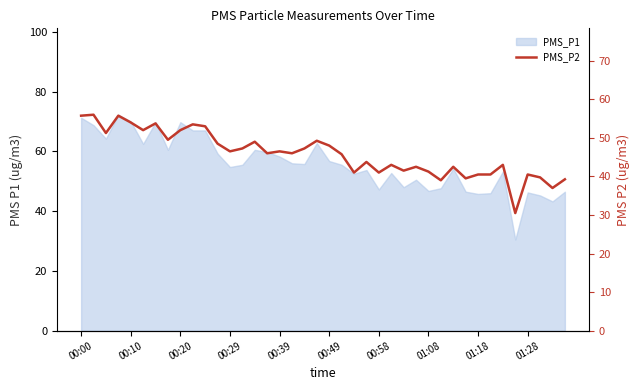

What is the approximate value at 01:28?

40.5